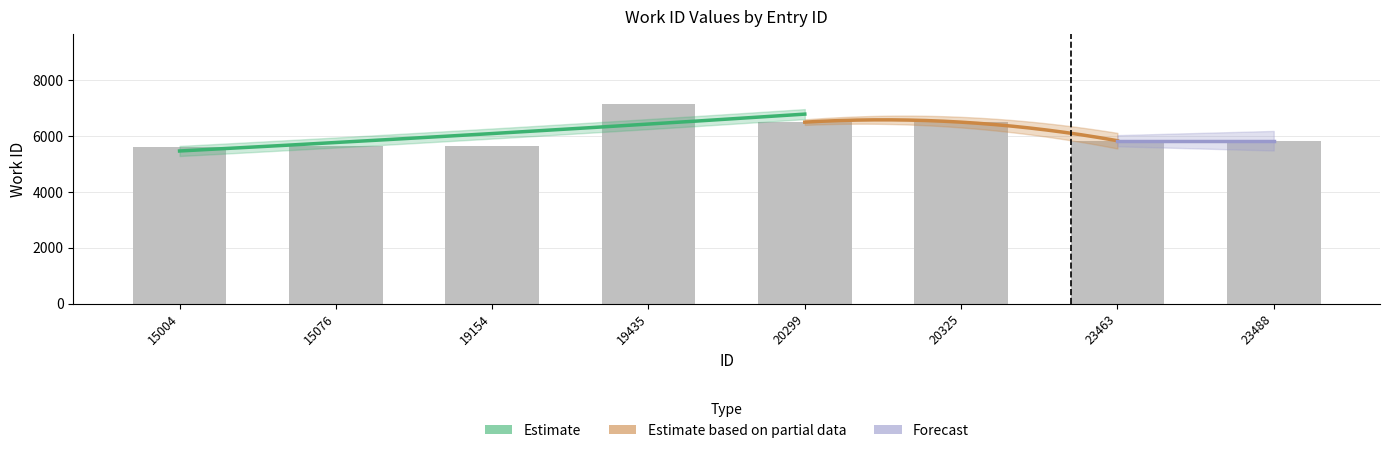

How many data points are less than 5841?

3